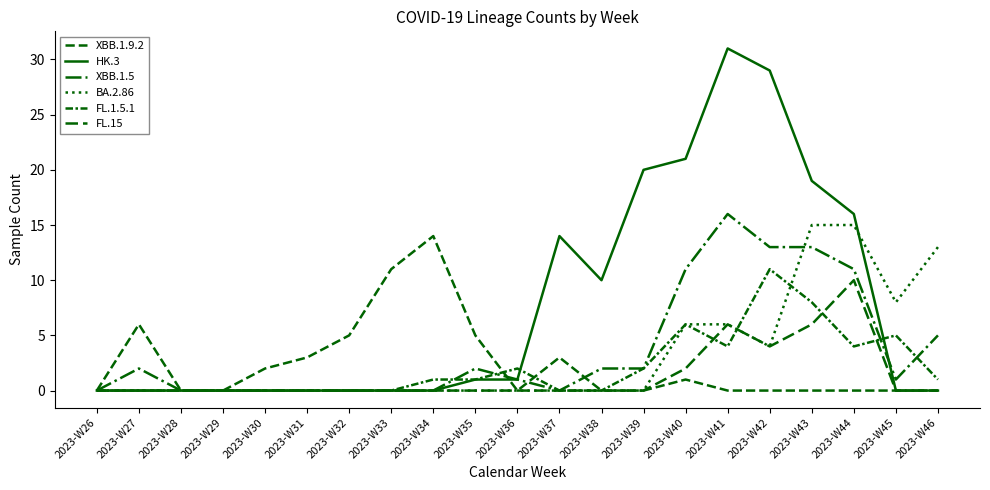

Does the chart have visible grid lines?

No